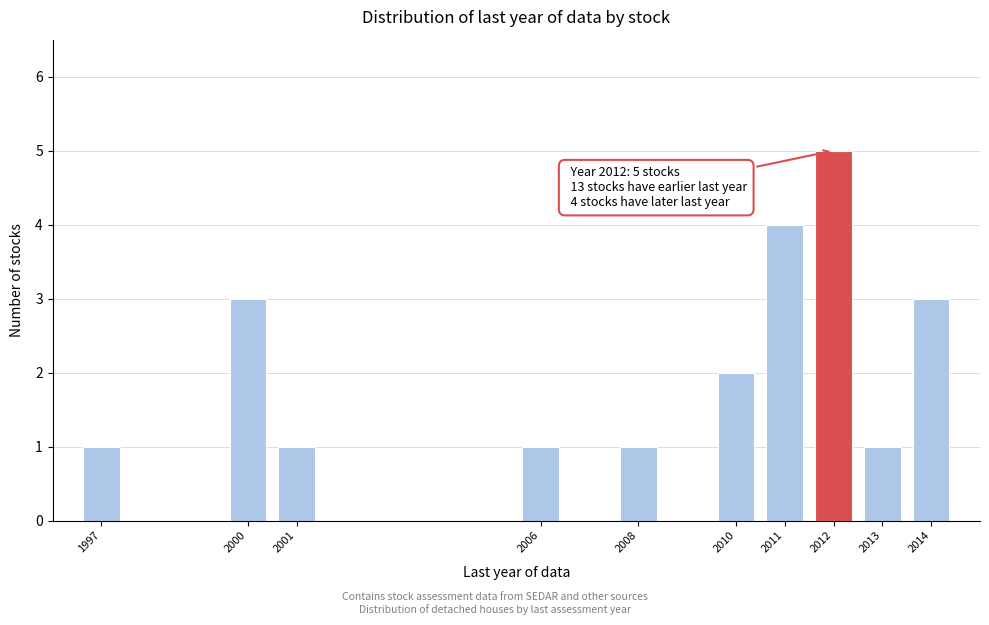

Reading left to right, list all the values displayed in this chart.

1997=1	2000=3	2001=1	2006=1	2008=1	2010=2	2011=4	2012=5	2013=1	2014=3